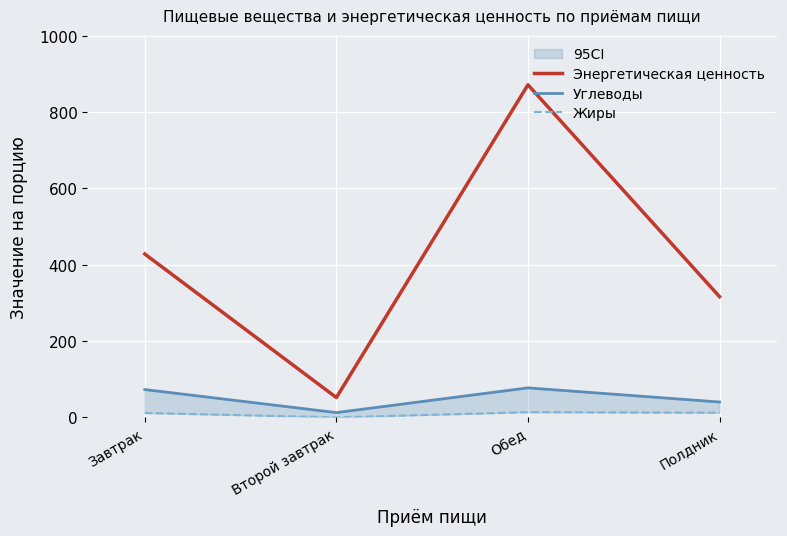

True or false: Углеводы and Энергетическая ценность cross at least once.

False